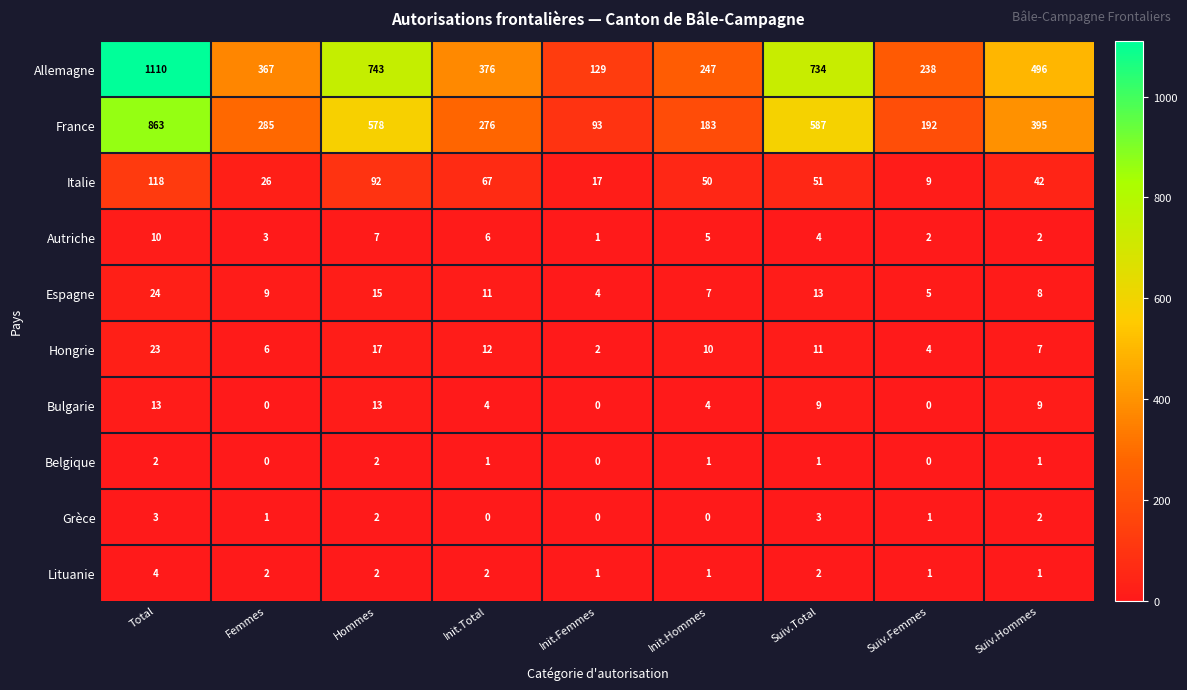

What is the difference between the highest and lowest values at Suiv.Total?

733